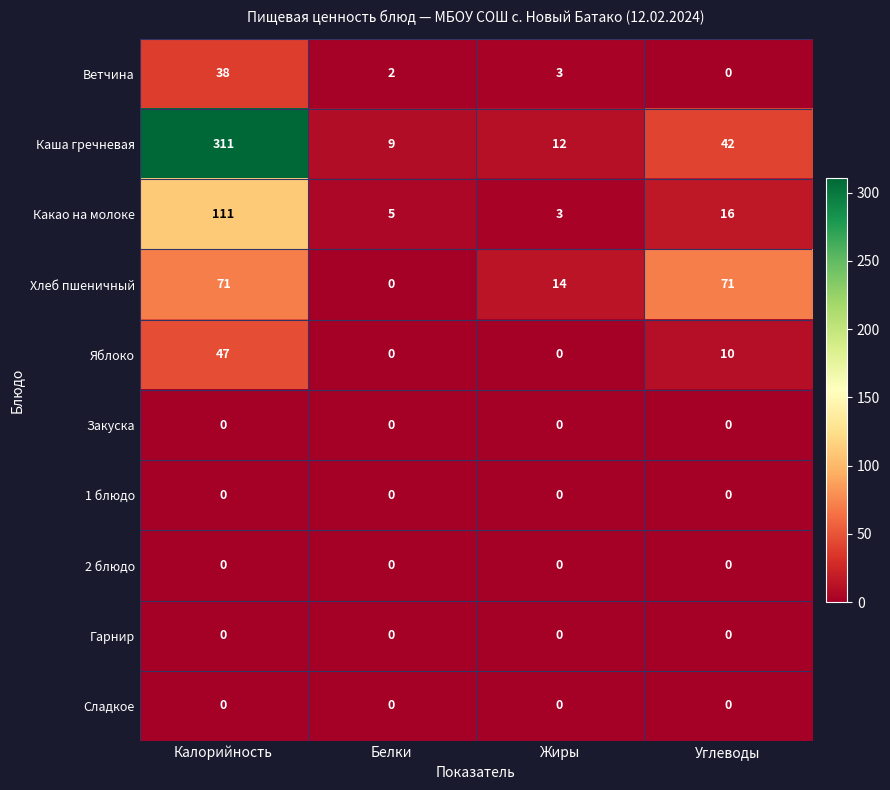

Is it true that 1 блюдо equals 0 at Углеводы?

True